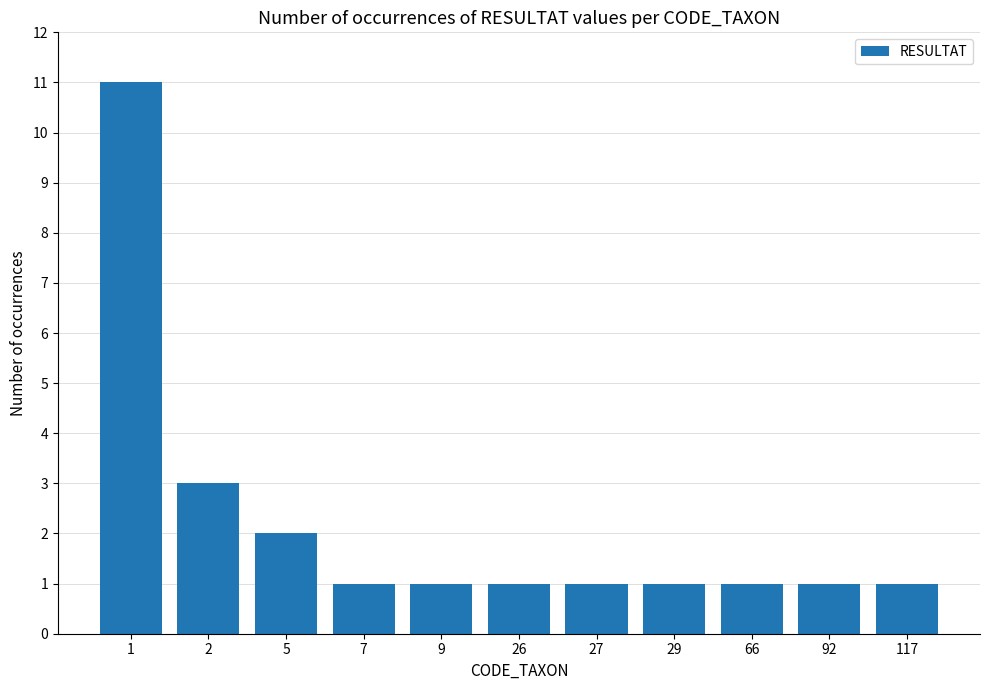

What is the difference between the values at 2 and 27?

2